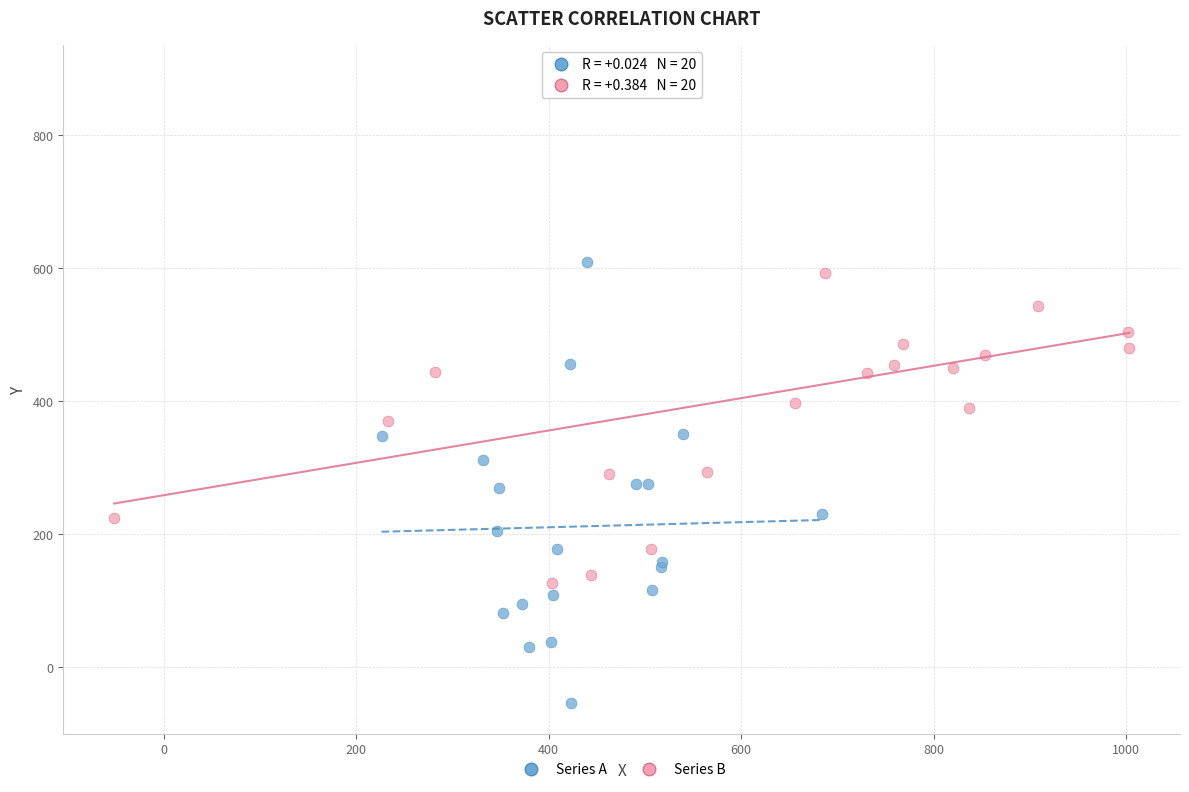

Which series reaches the maximum Y coordinate?

Series B